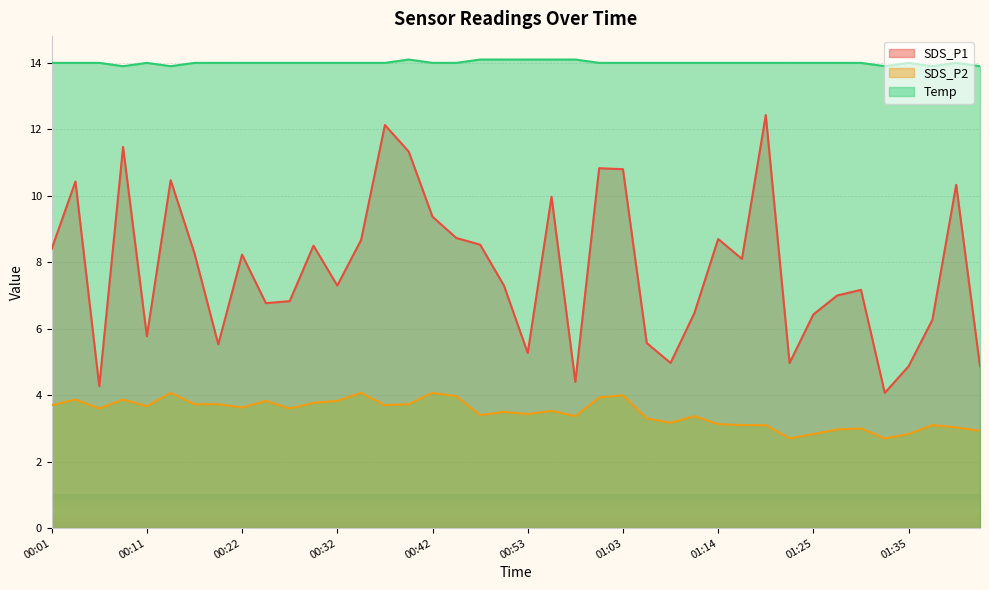

What is the label of the 12th point from the right?

01:14